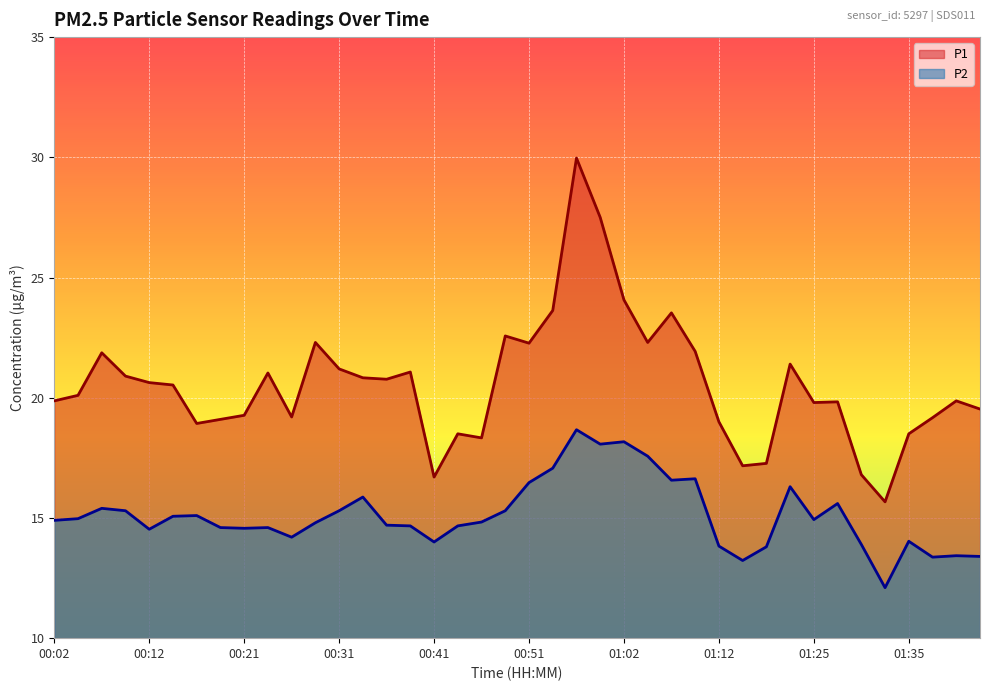

Which series has the largest total across all categories?

P1